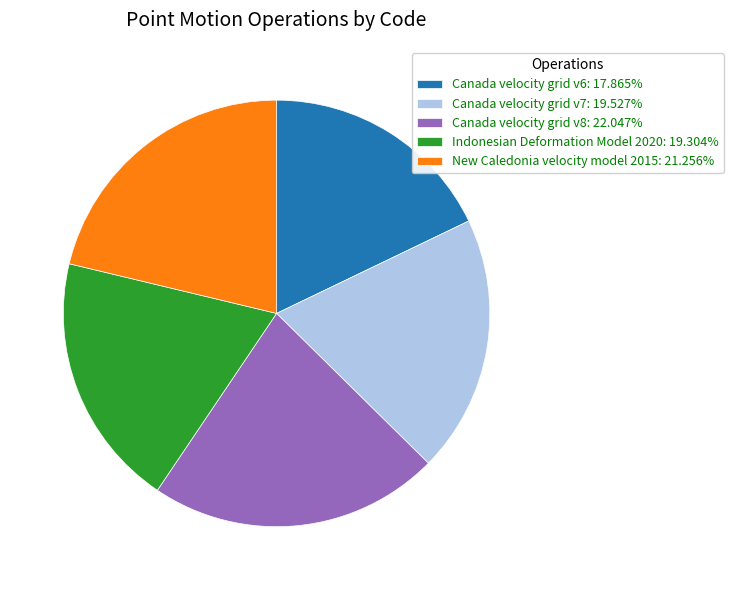

What is the ratio of the value at Canada velocity grid v7: 19.527% to the value at New Caledonia velocity model 2015: 21.256%?

0.9